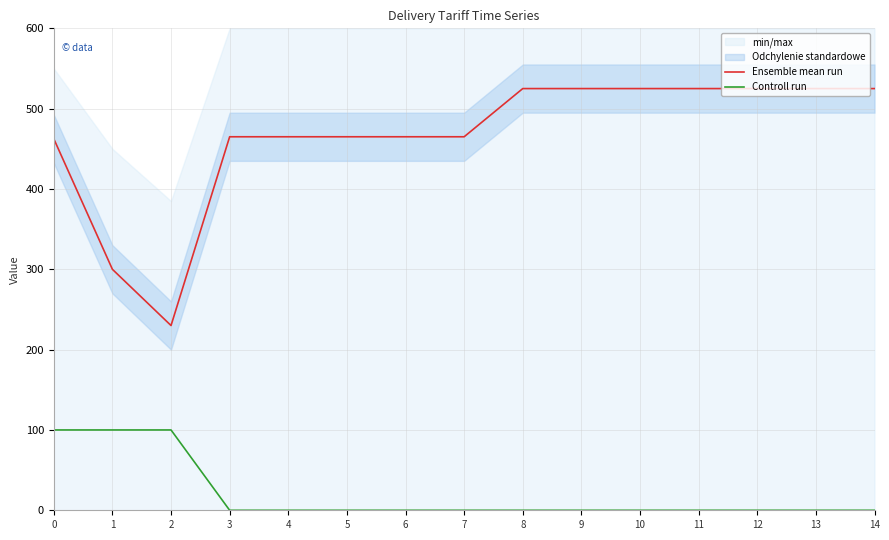

Is the value of Ensemble mean run at 6 greater than the value of Controll run at 8?

Yes